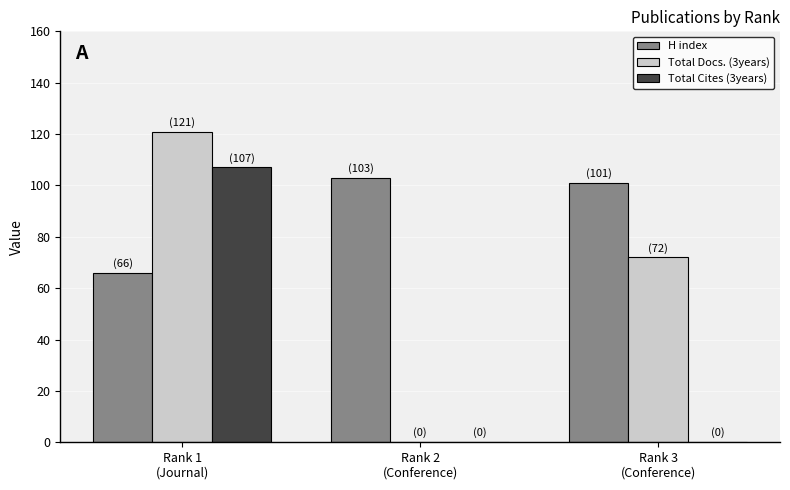

Which series has the largest total across all categories?

H index